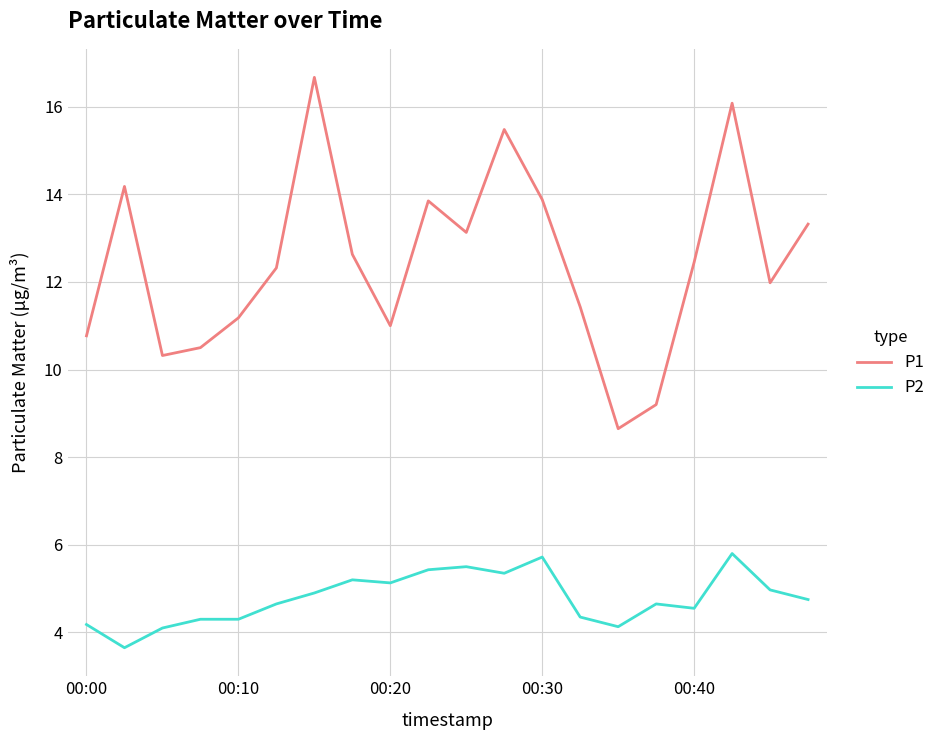

List the series in order of their overall mean, lowest first.

P2, P1